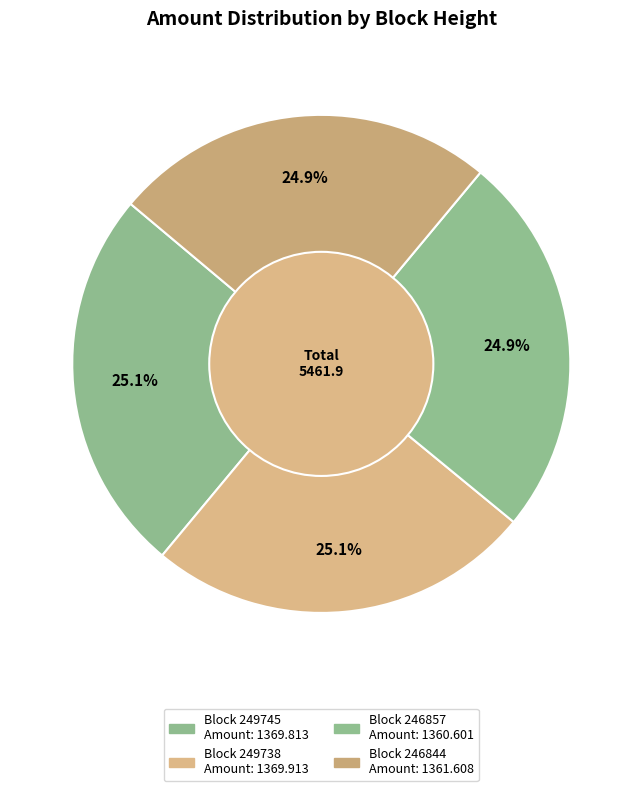

How many slices are in this pie chart?

4